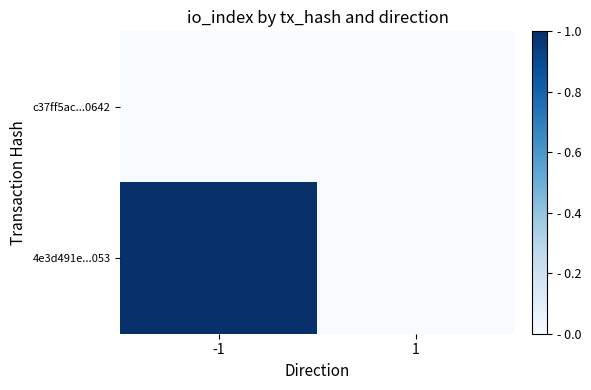

What is the greatest value displayed?

1